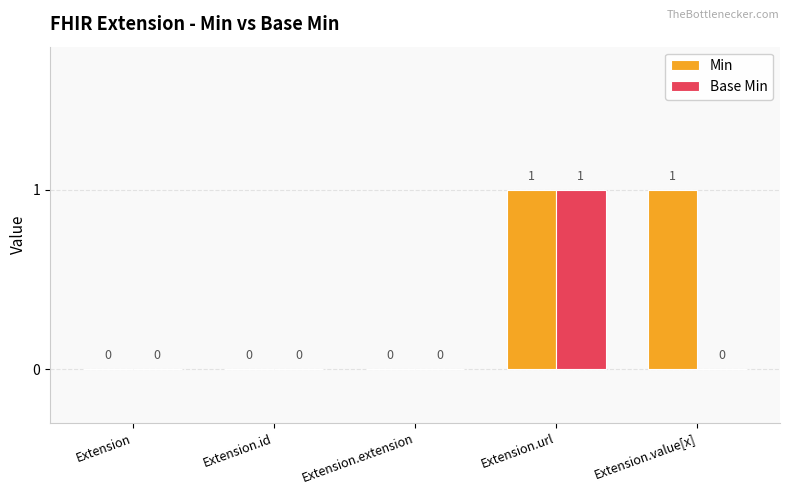

At which category is the sum across all series the highest?

Extension.url